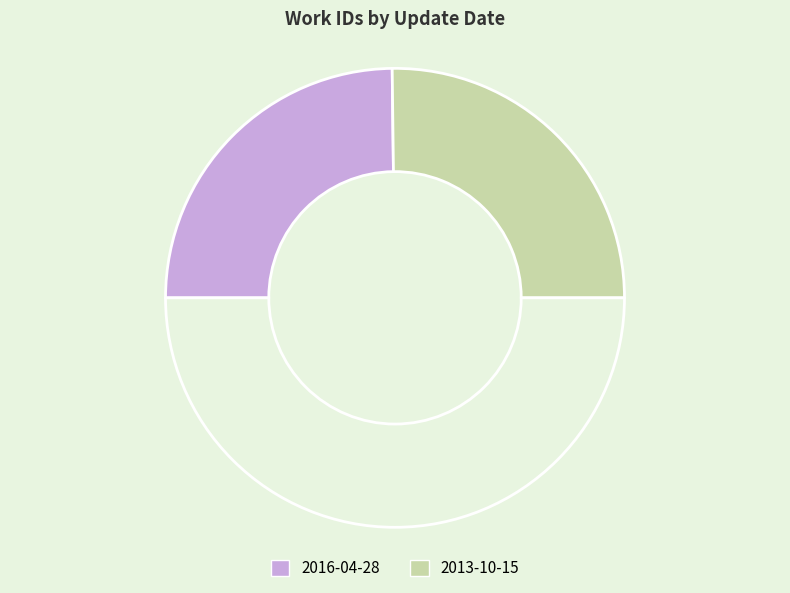

Count the number of slices in the pie.

3